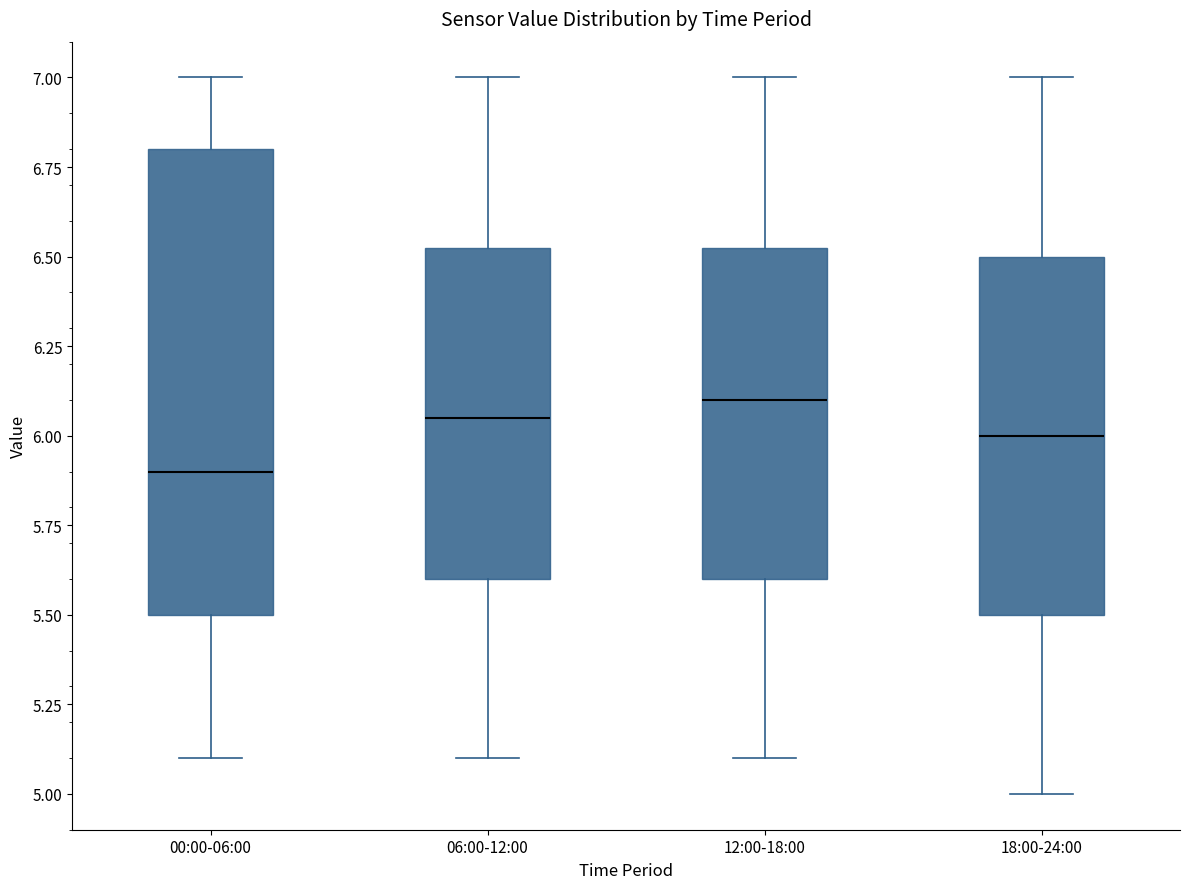

Which box is the tallest, from its lower edge to its upper edge?

00:00-06:00